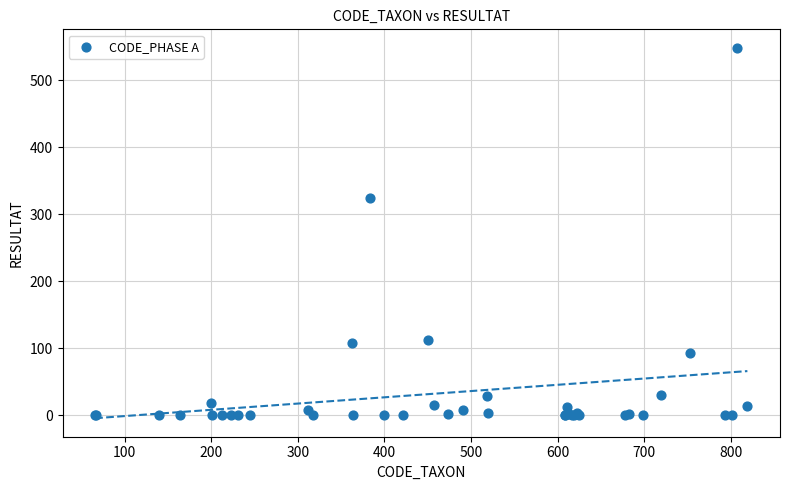

What Y value in the scatter plot is closest to 274?

324